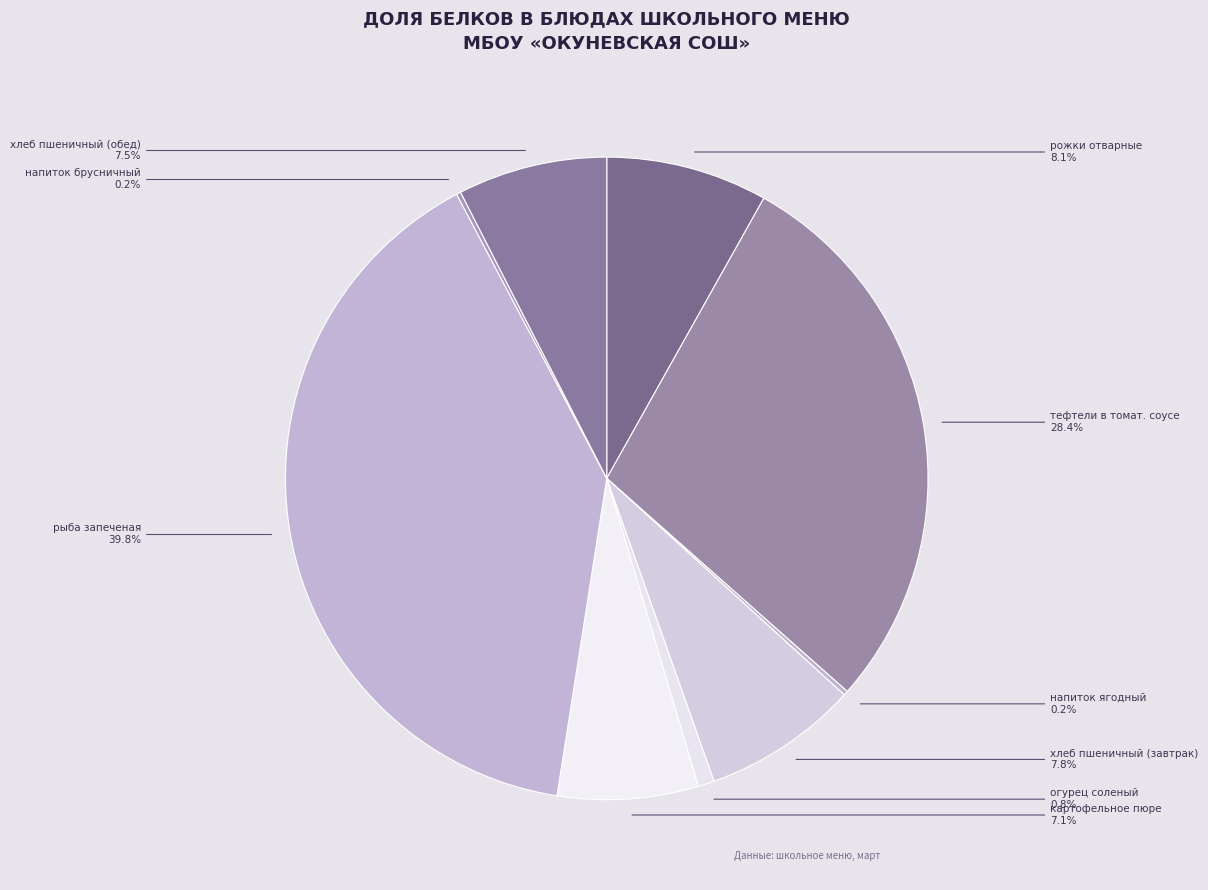

To the nearest percent, what is the average slice percentage?

11%